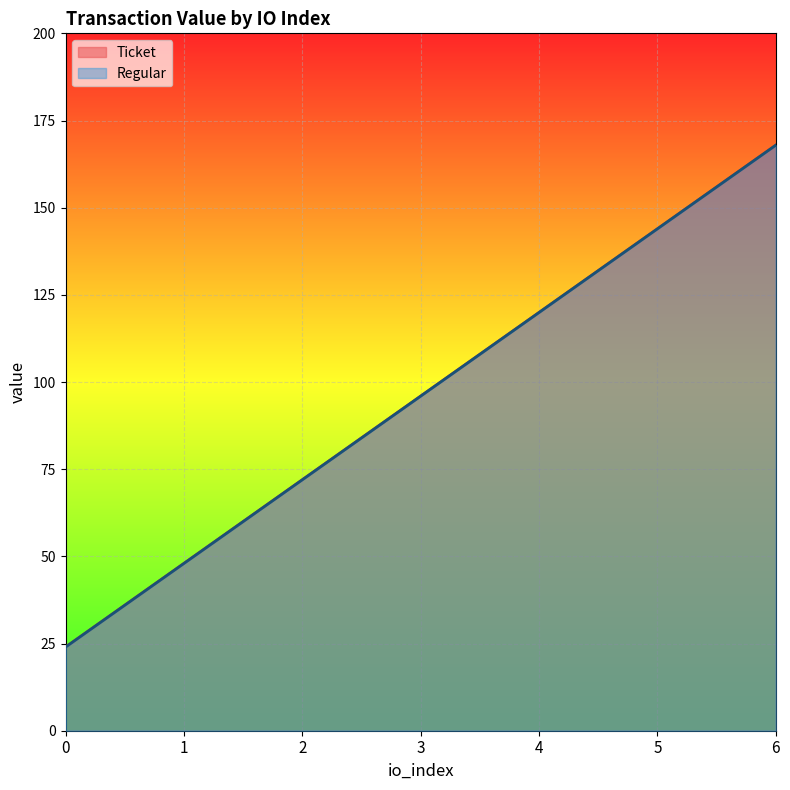

What is the difference between the Ticket values at 3 and 4?

24.0